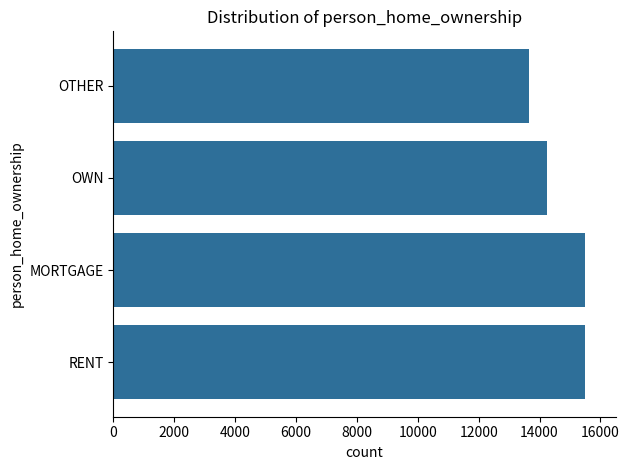

Are the bars grouped side by side (vs. stacked)?

No